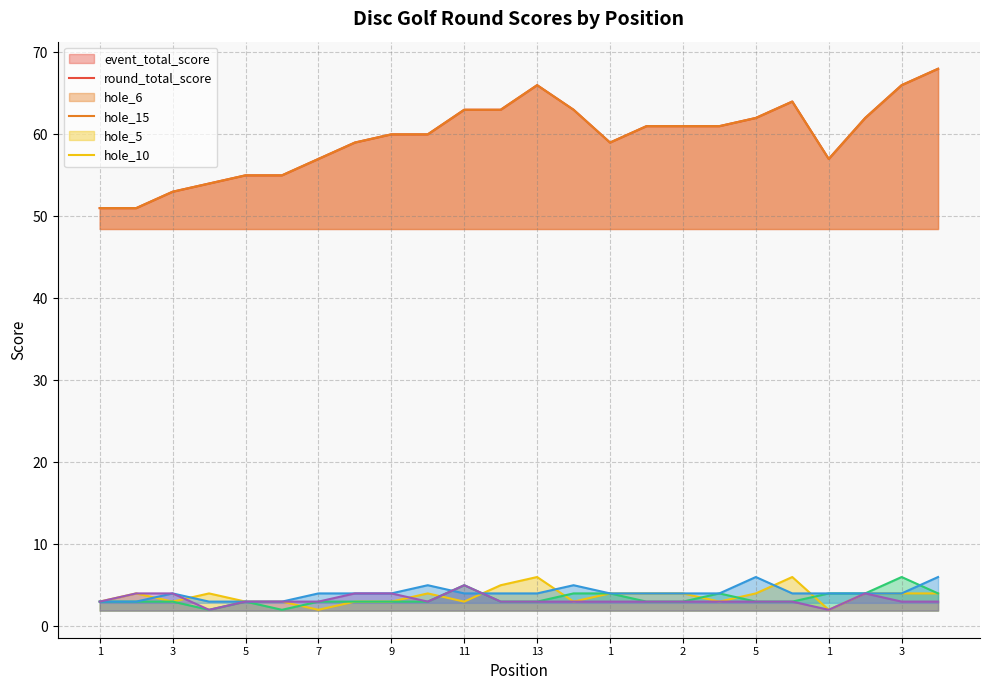

True or false: round_total_score has more than 0 interior local peaks.

True